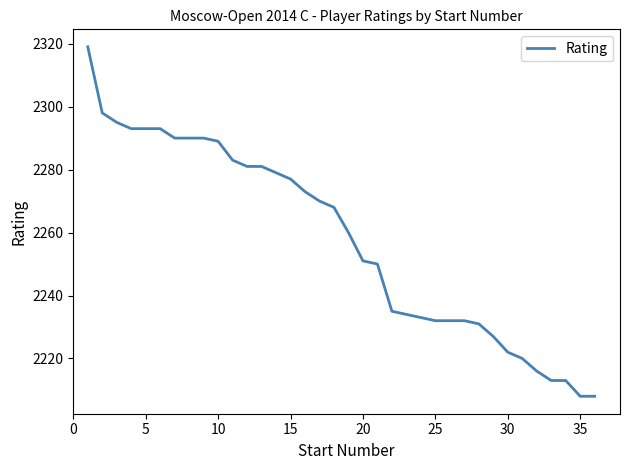

What is the difference between the maximum and minimum values?

111